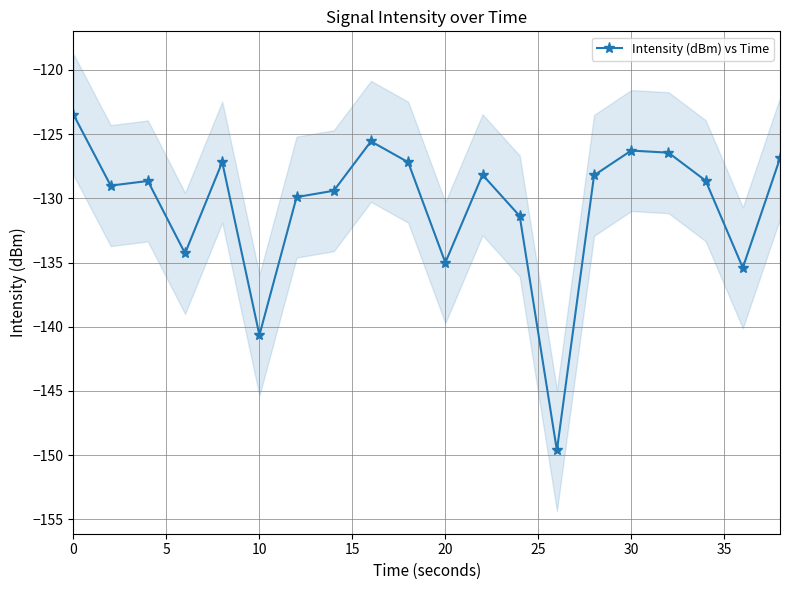

True or false: Intensity (dBm) vs Time has more than 1 interior local peaks.

True